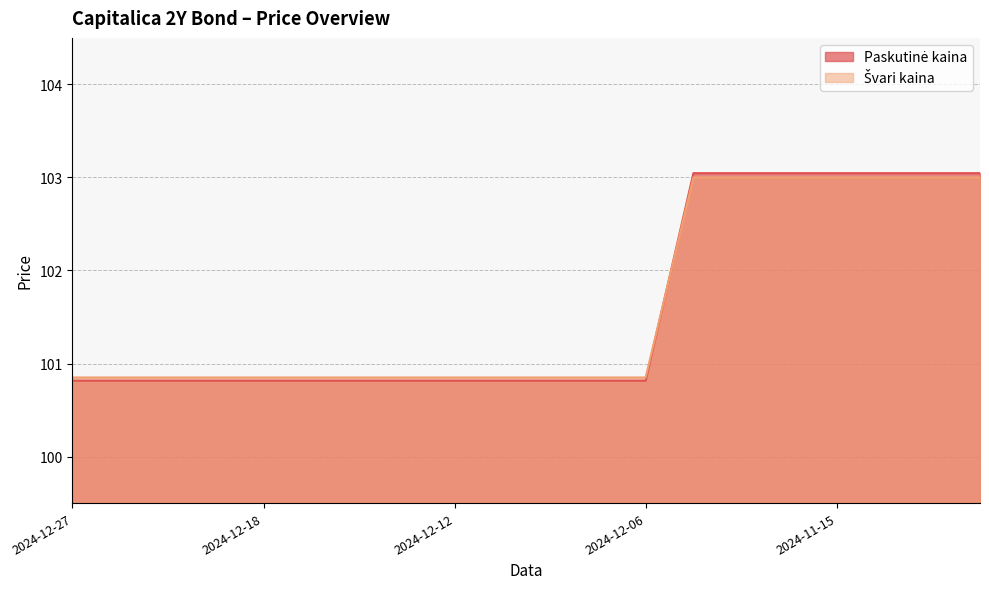

What are all the series names shown in the legend?

Paskutinė kaina, Švari kaina